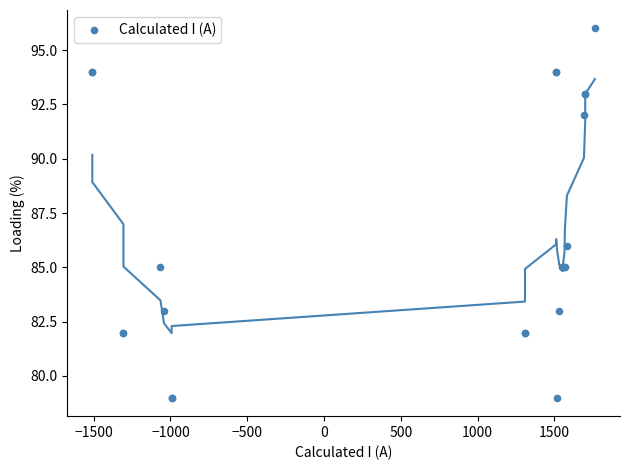

What Y value in the scatter plot is closest to 87?

86